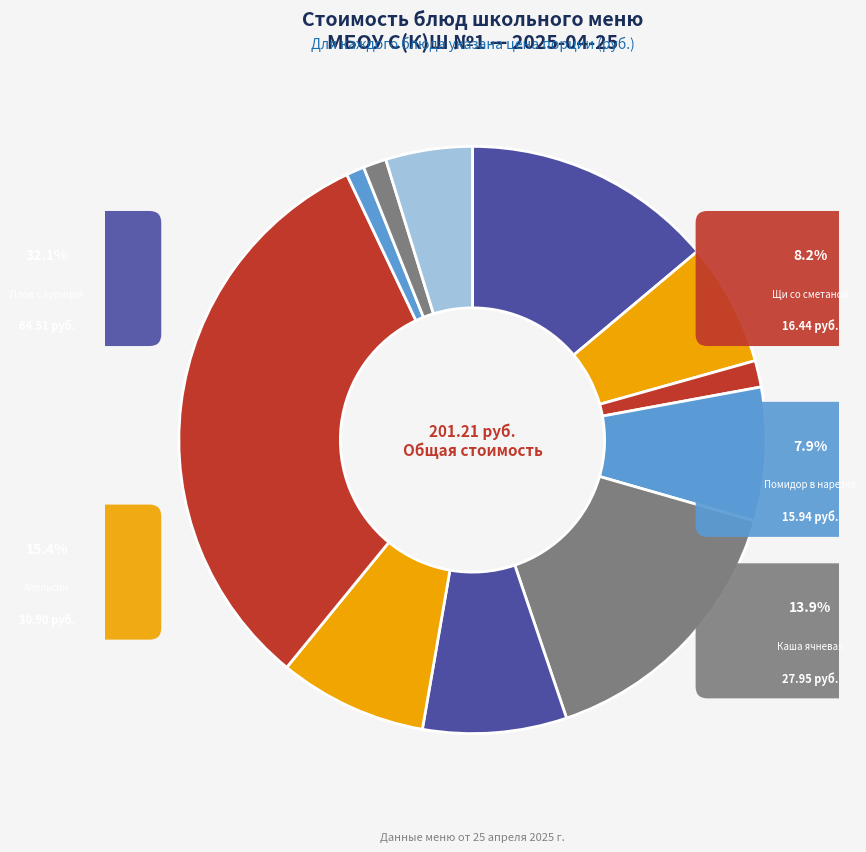

Do Батон нарезной and Бутерброд с повидлом together represent more than half of the pie?

No